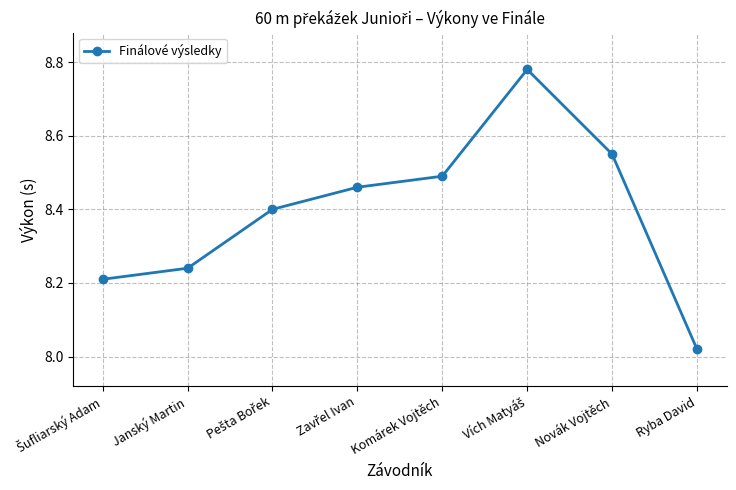

How many points are higher than both their immediate neighbors (excluding endpoints)?

1